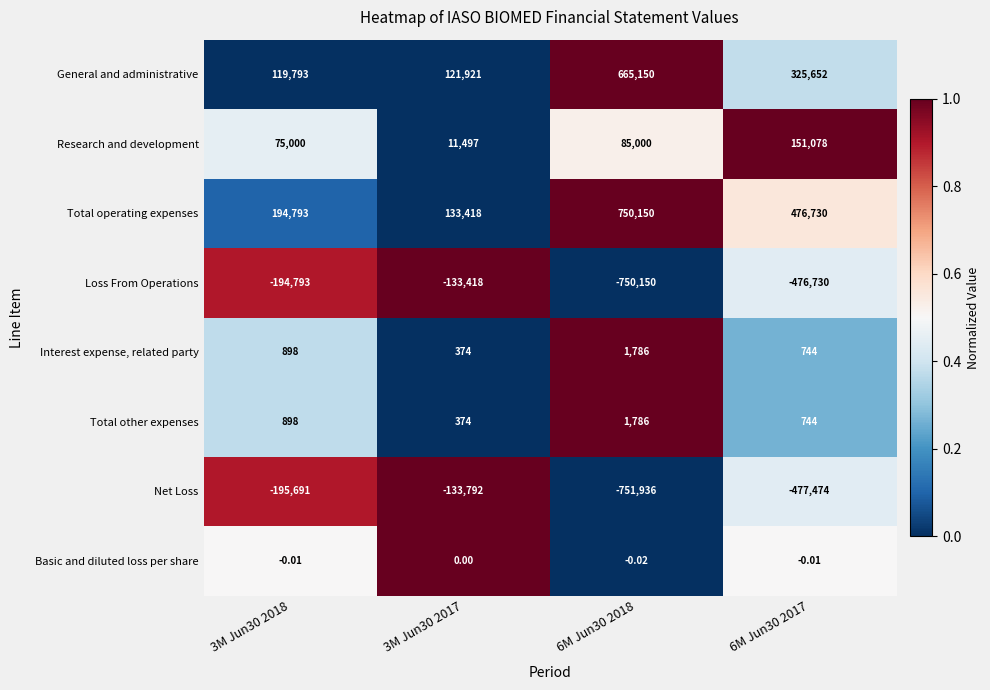

At which category is the sum across all series the highest?

6M Jun30 2018